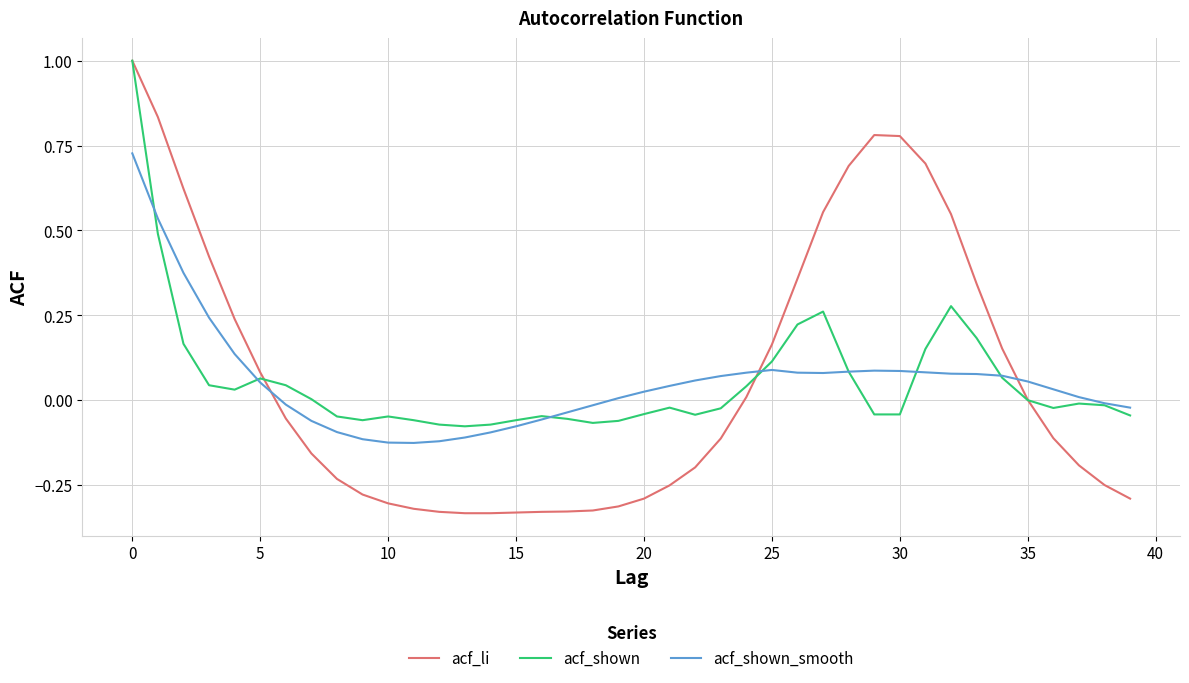

Which series has the largest range (max minus min)?

acf_li